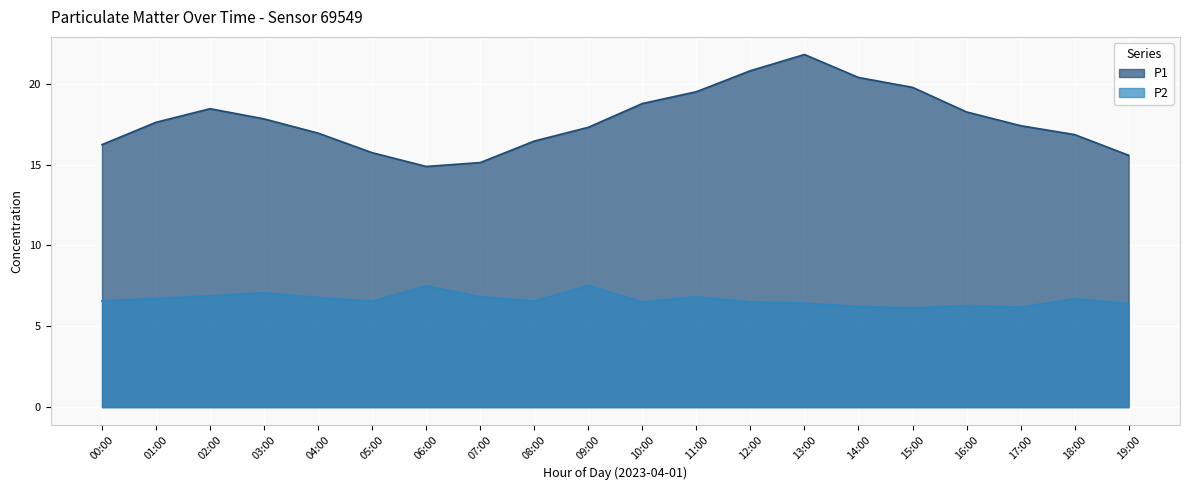

How many lines are shown in the chart?

2